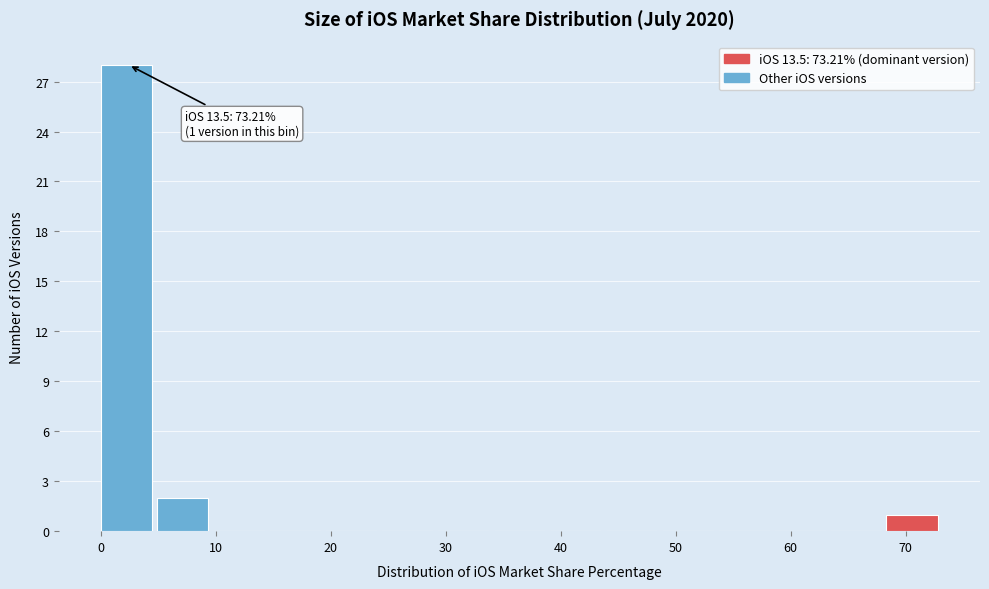

Which range on the x-axis has the tallest bar?

0 to 5